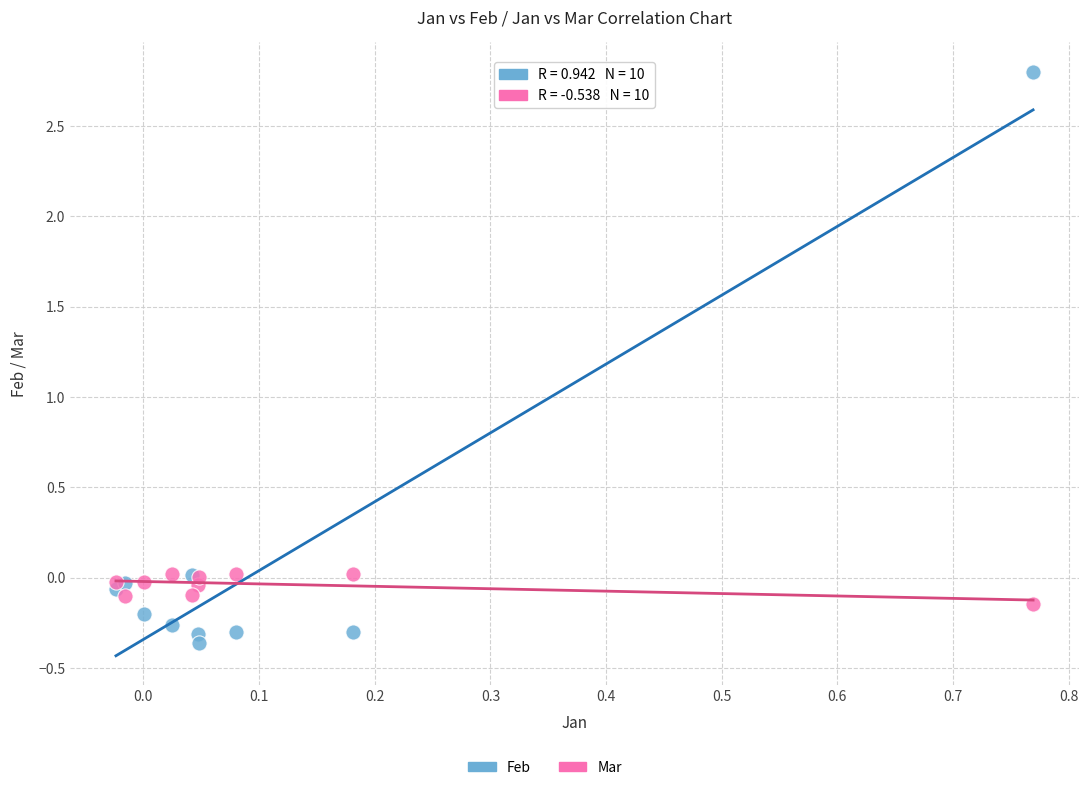

What is the X range (max minus min) for the scatter plot?

0.8